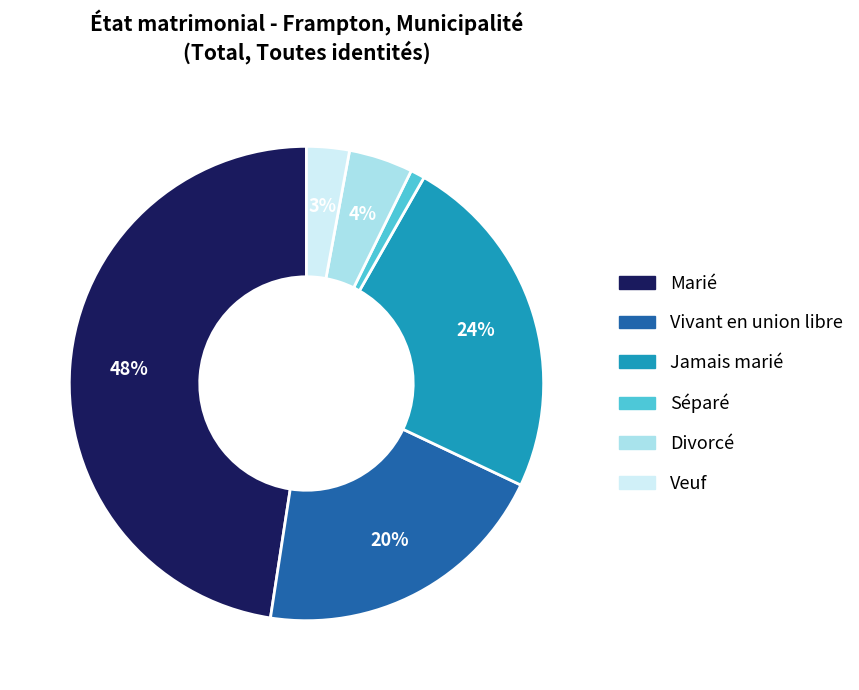

Rank the categories by value from highest to lowest.

Marié, Jamais marié, Vivant en union libre, Divorcé, Veuf, Séparé